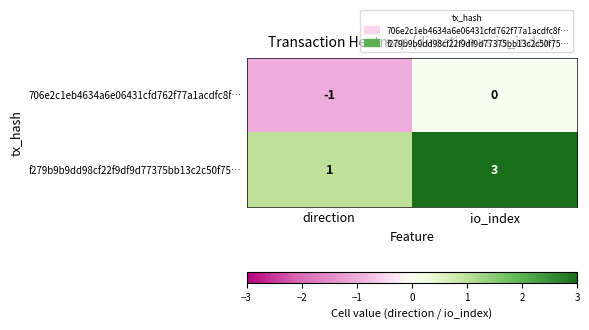

Rank the series at direction from lowest to highest value.

706e2c1eb4634a6e06431cfd762f77a1acdfc8f…, f279b9b9dd98cf22f9df9d77375bb13c2c50f75…